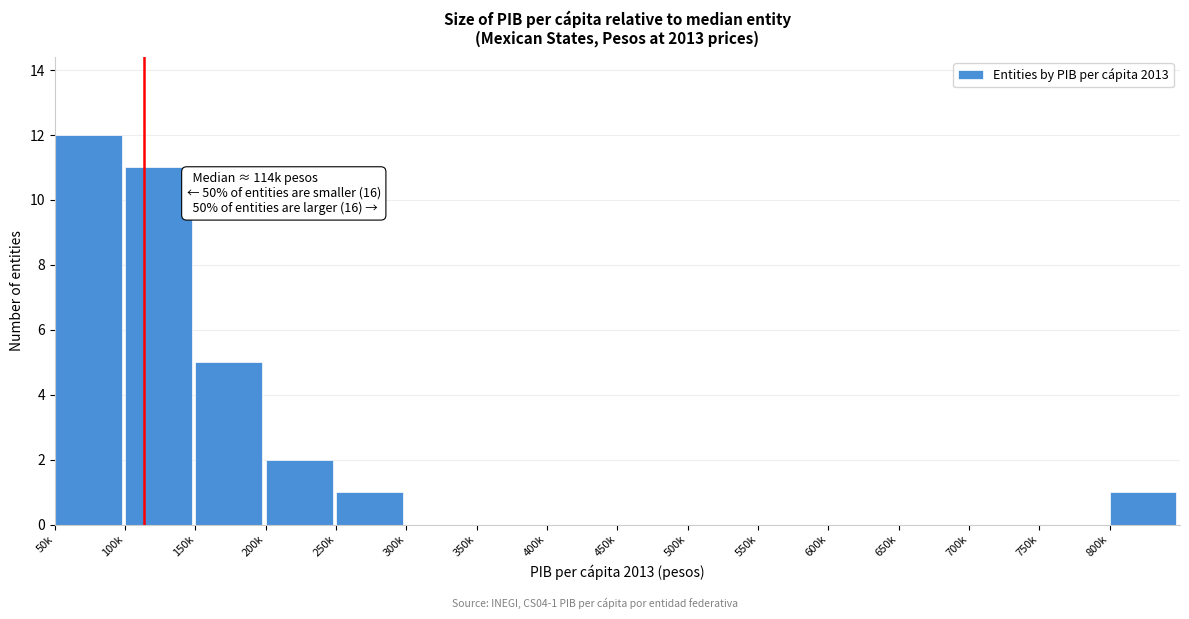

Reading left to right, transcribe all the data shown in this chart.

50k=12	100k=11	150k=5	200k=2	250k=1	300k=0	350k=0	400k=0	450k=0	500k=0	550k=0	600k=0	650k=0	700k=0	750k=0	800k=1